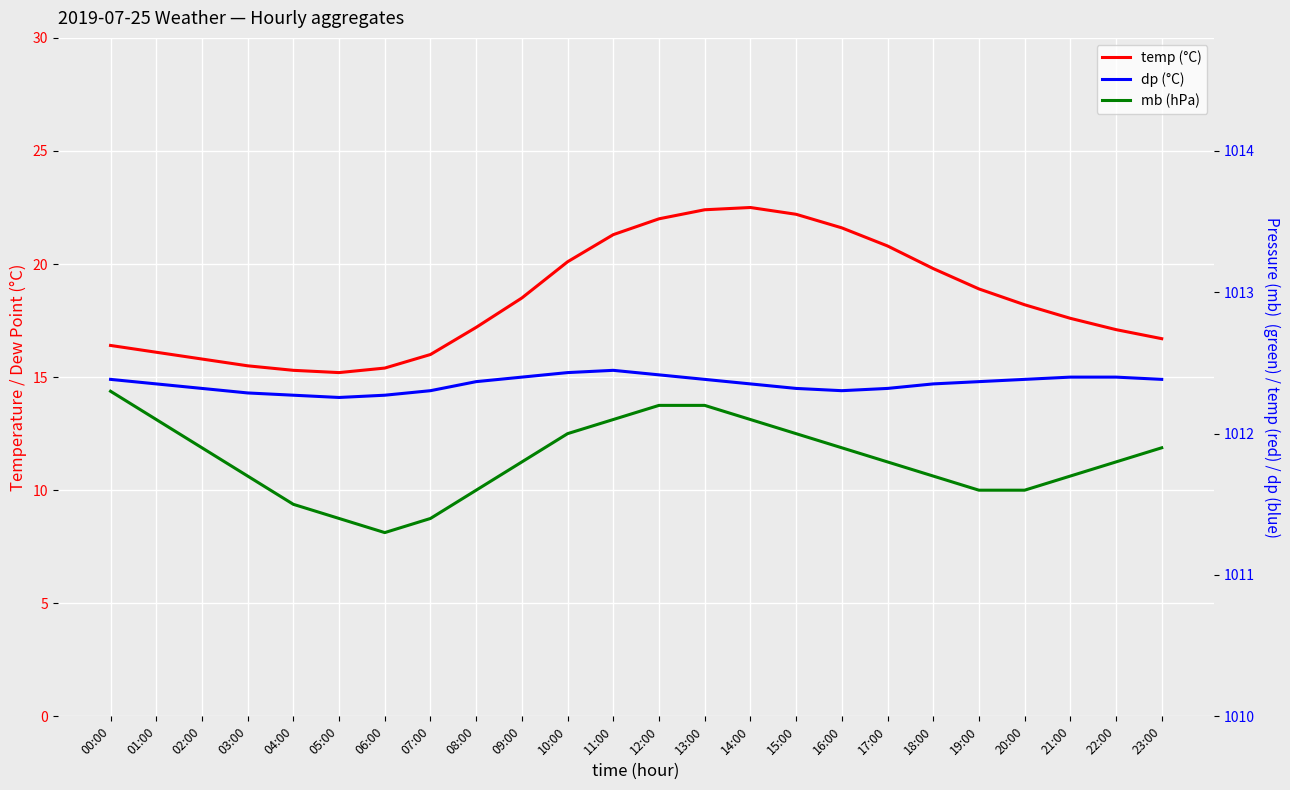

How many values in the temp series exceed 18?

12